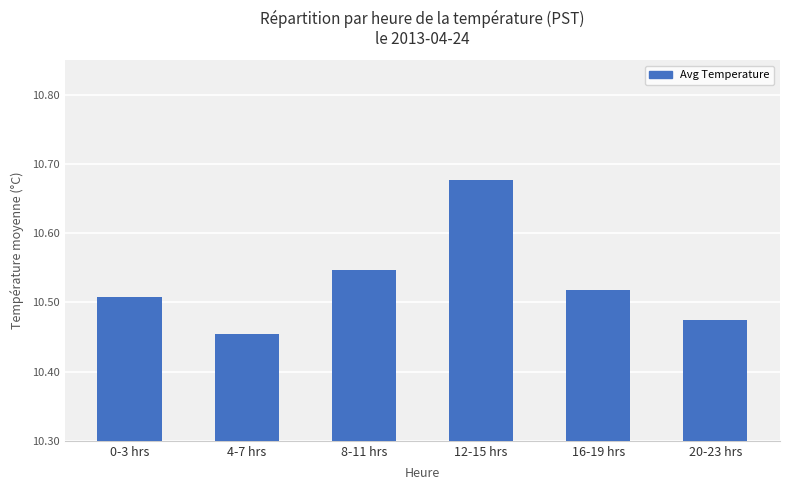

The value at 0-3 hrs is 15.7. True or false?

False